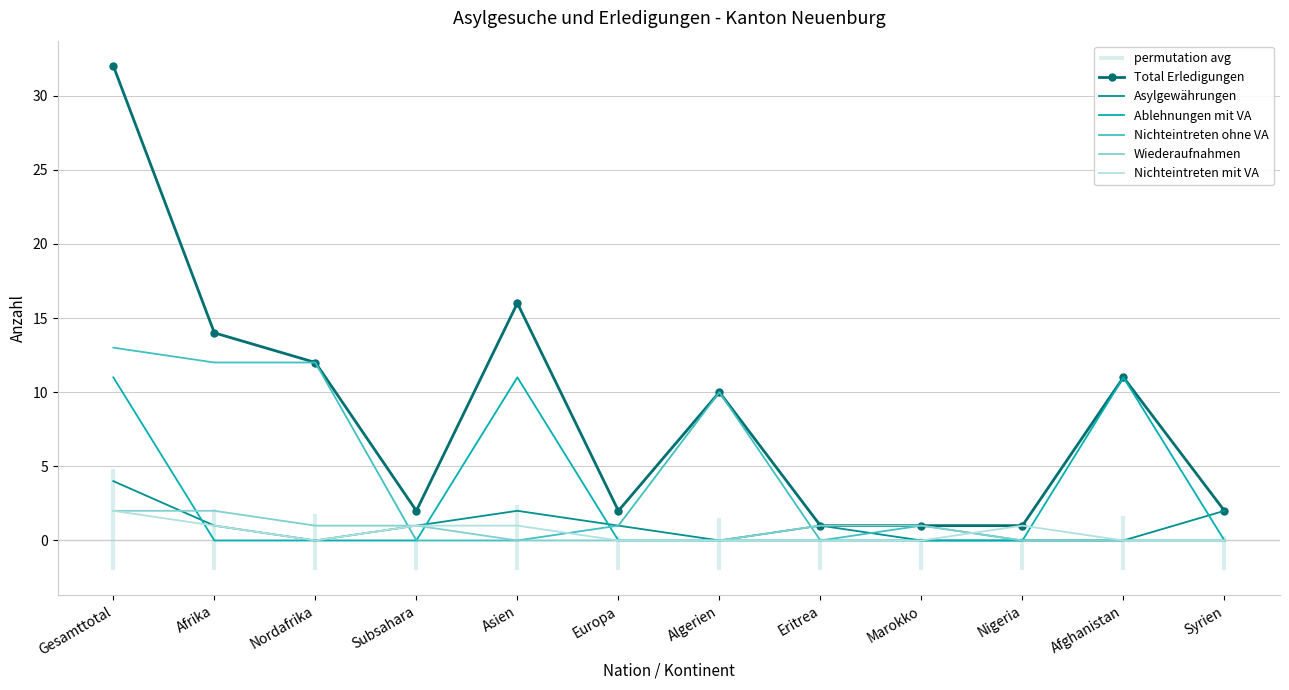

What is the maximum value shown in the chart?

32